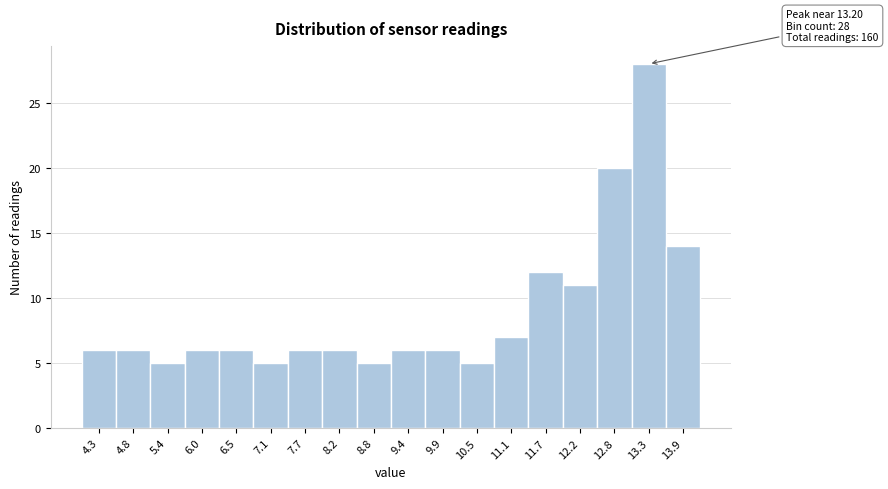

Over which range of the x-axis is the bar tallest?

13.1 to 13.6